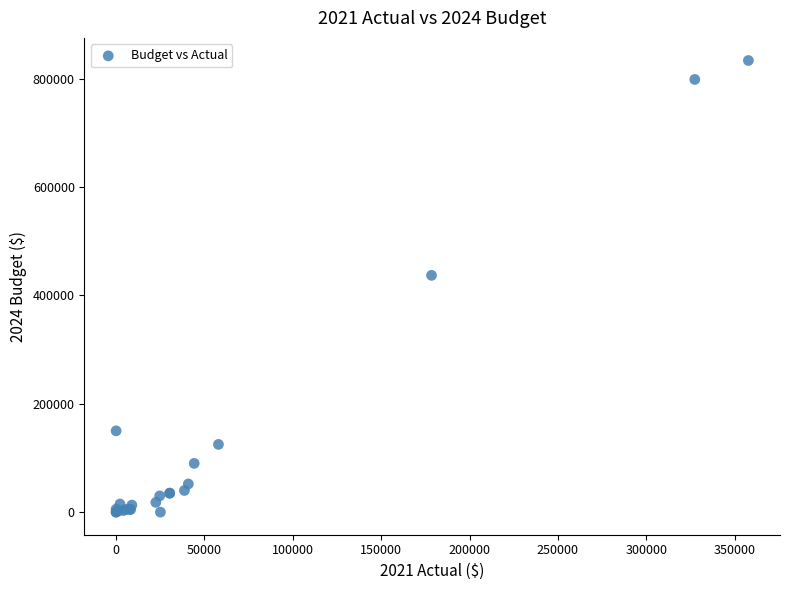

What Y value in the scatter plot is closest to 416750?

437000